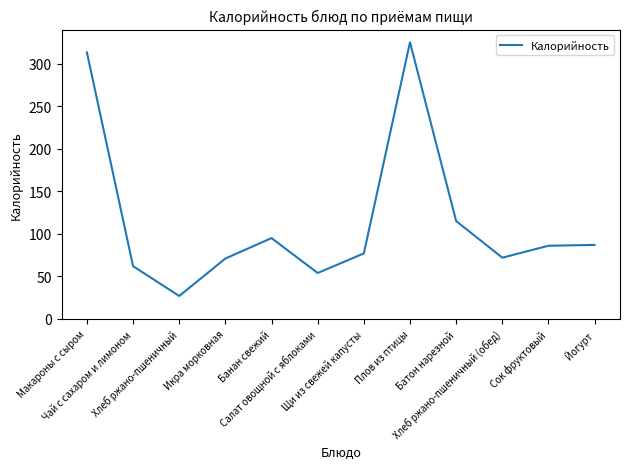

What is the minimum value shown in the chart?

27